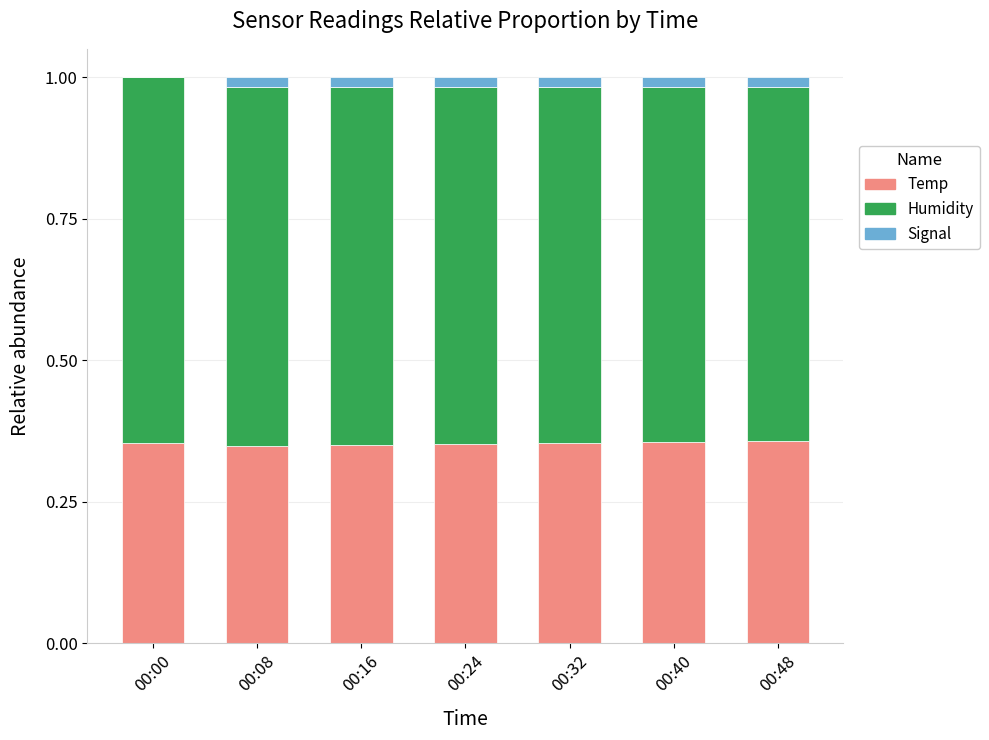

Is it true that Signal equals 0.0 at 00:16?

True